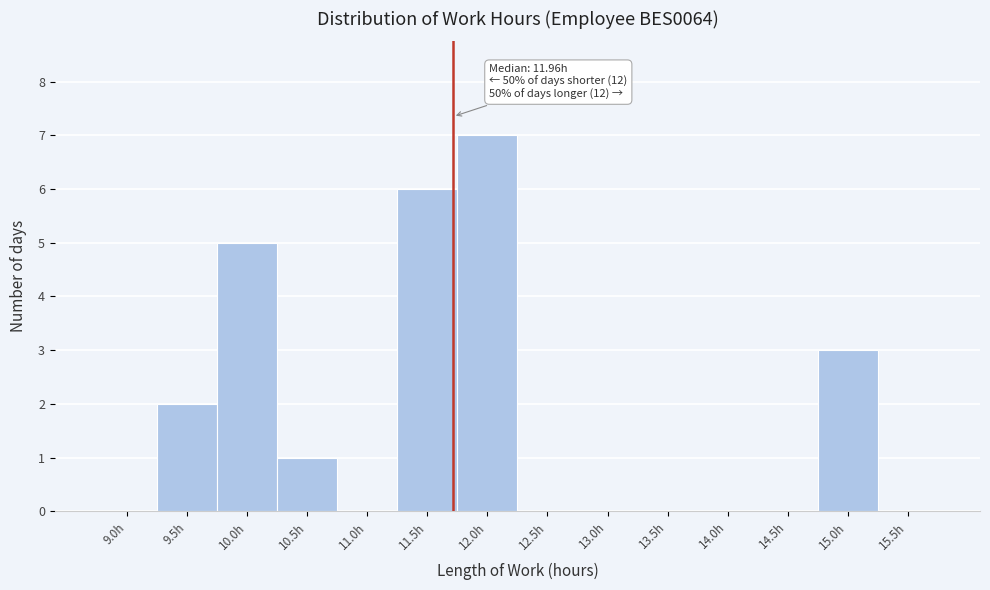

Reading left to right, extract all data points from this chart.

9.0h=0	9.5h=2	10.0h=5	10.5h=1	11.0h=0	11.5h=6	12.0h=7	12.5h=0	13.0h=0	13.5h=0	14.0h=0	14.5h=0	15.0h=3	15.5h=0